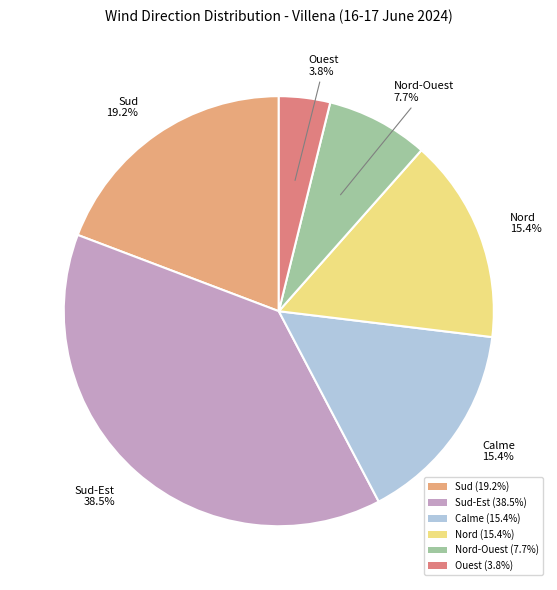

Combined, do Sud-Est (38.5%) and Ouest (3.8%) account for over 50%?

No